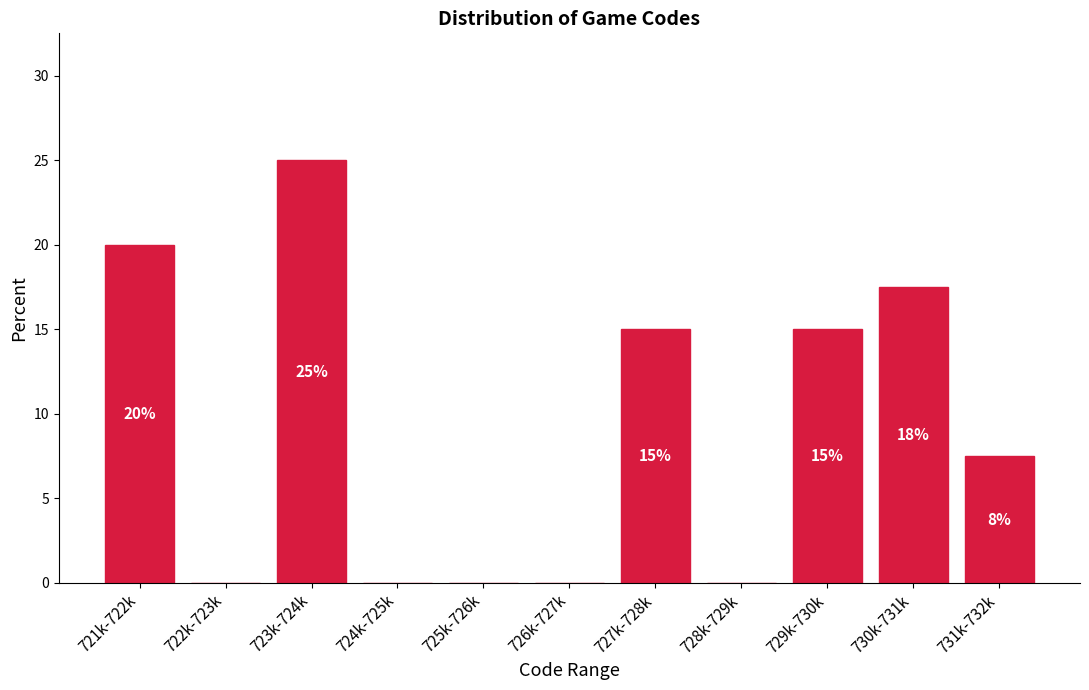

What is the sum of the values at 721k-722k and 725k-726k?

20.0